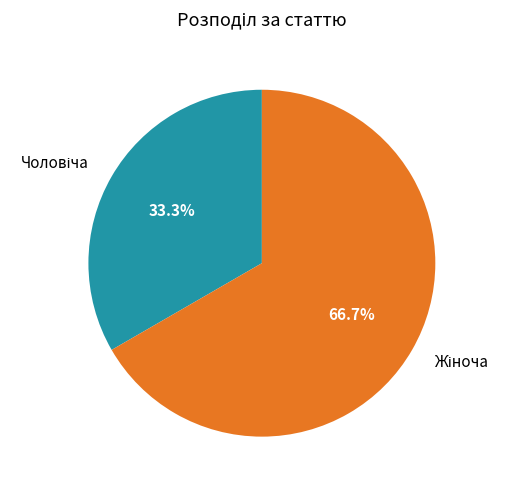

Is there any slice that represents more than half of the pie?

Yes